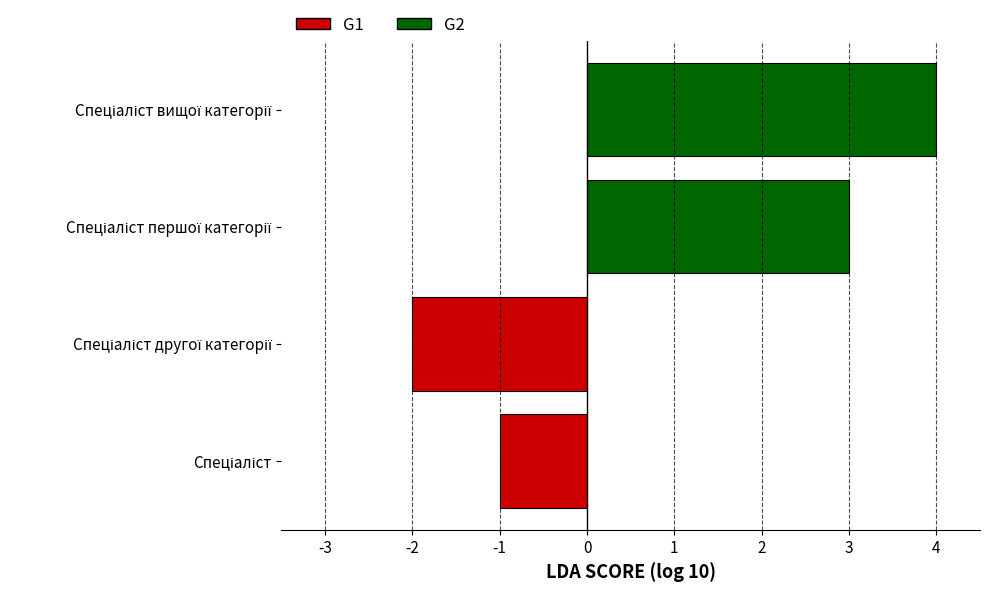

What is the average value?

1